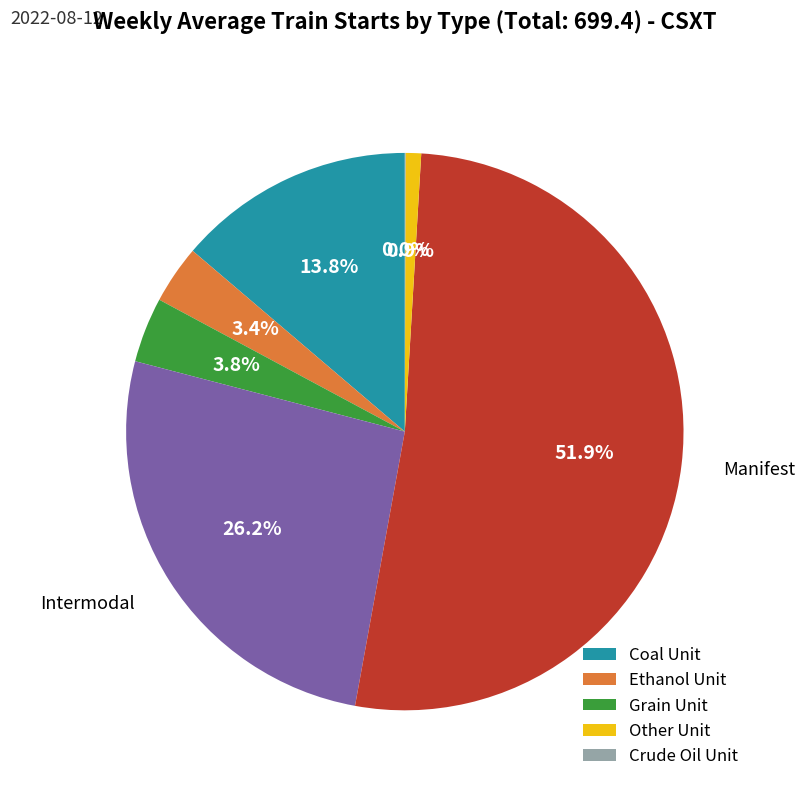

Does any single category account for the majority?

Yes